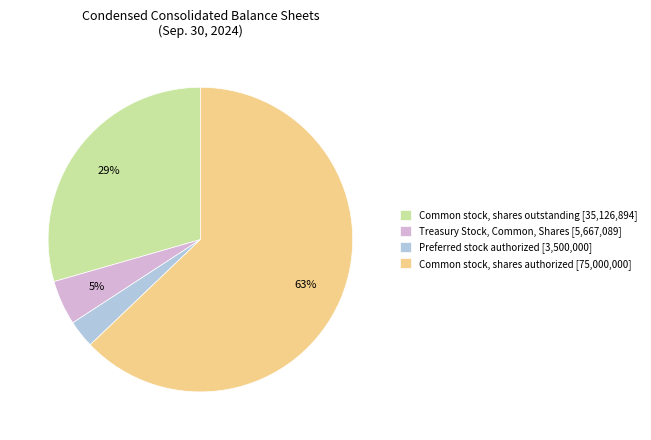

Which category has the smallest portion of the pie?

Preferred stock authorized